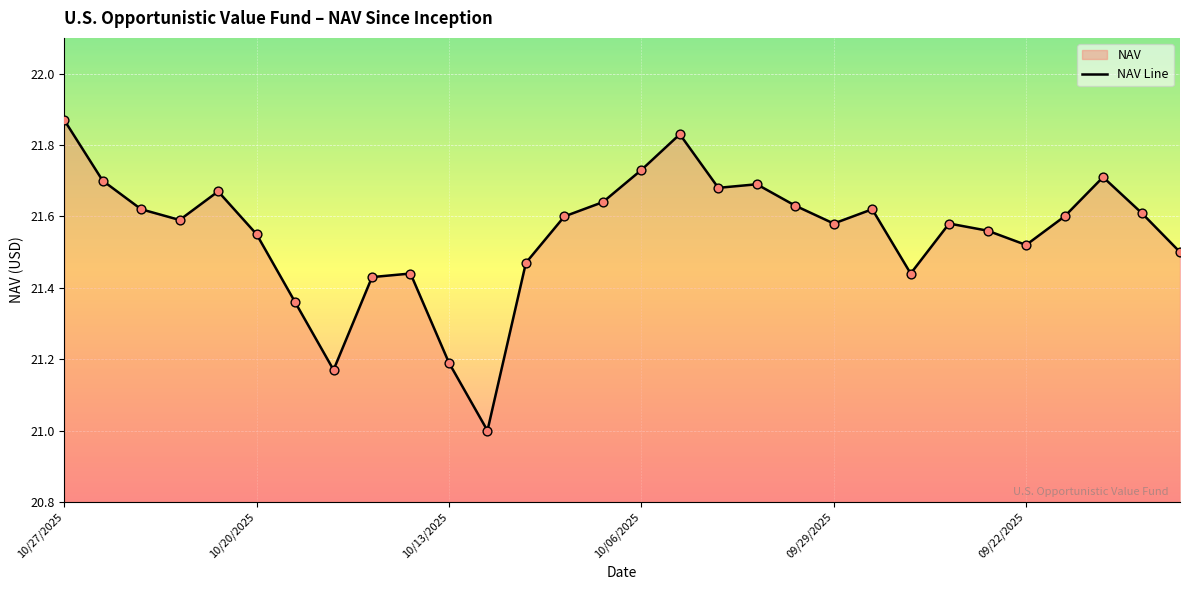

Approximately how many times larger is the value at 10/13/2025 compared to 09/22/2025?

1.0